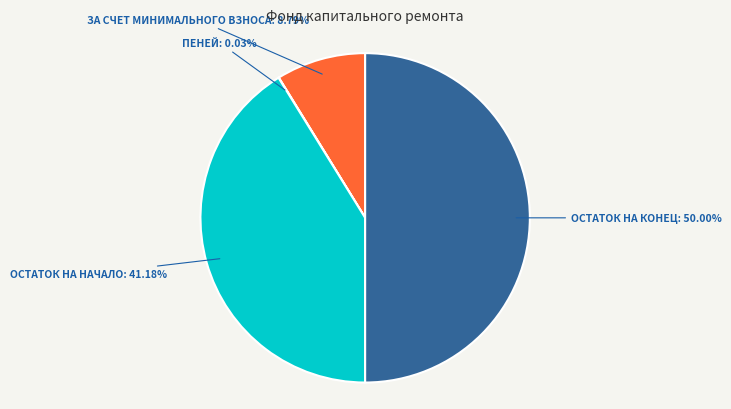

Does ОСТАТОК НА НАЧАЛО: 41.18% account for over 50% of the chart?

No